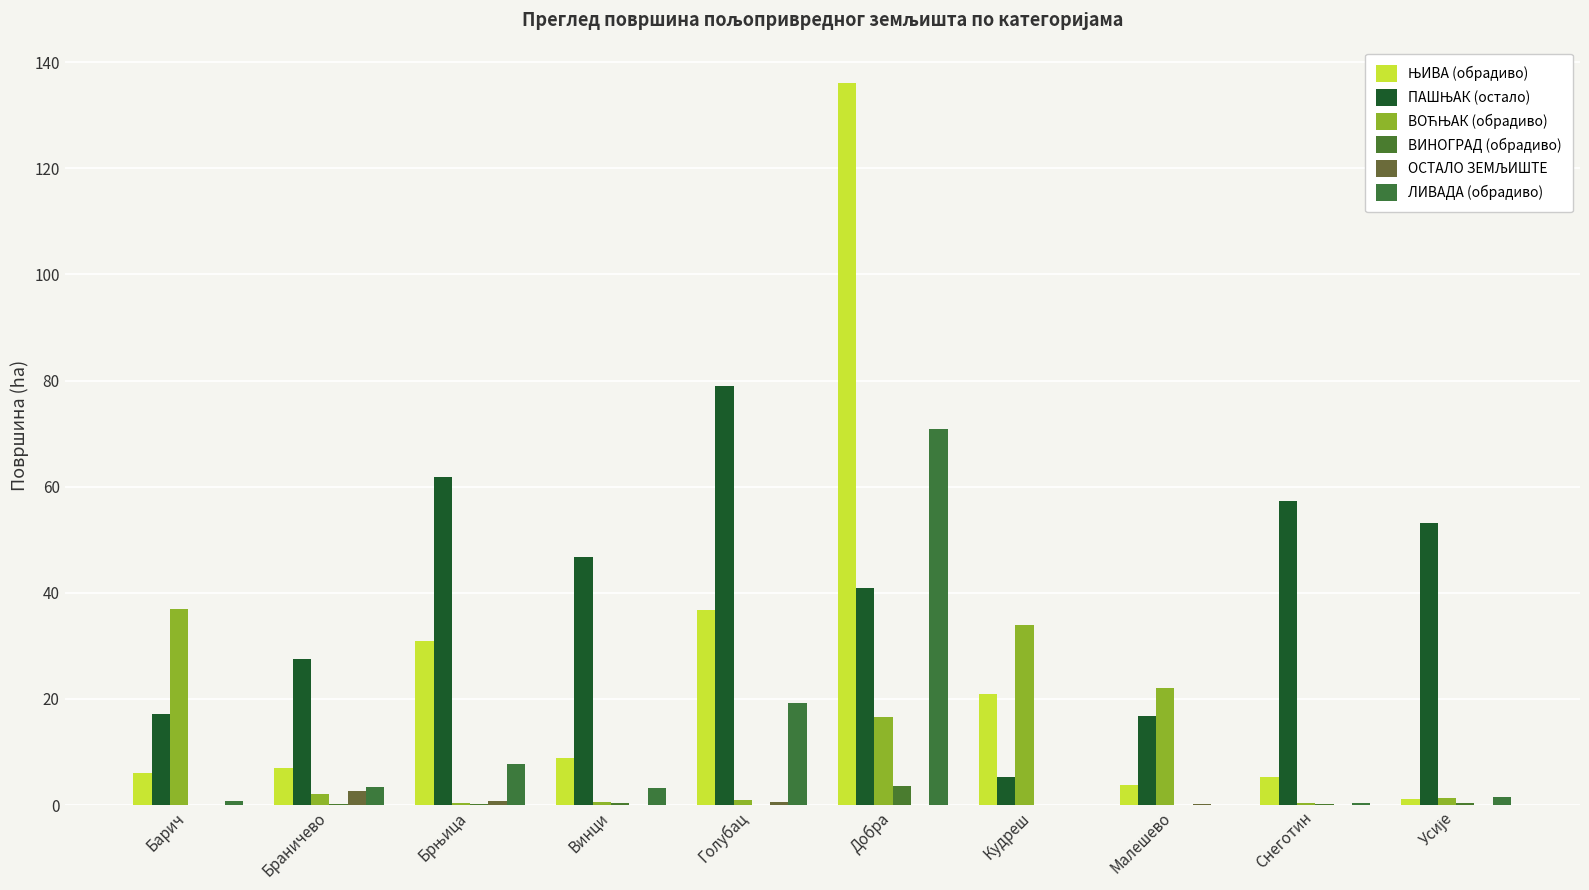

Does the chart contain stacked bars?

No